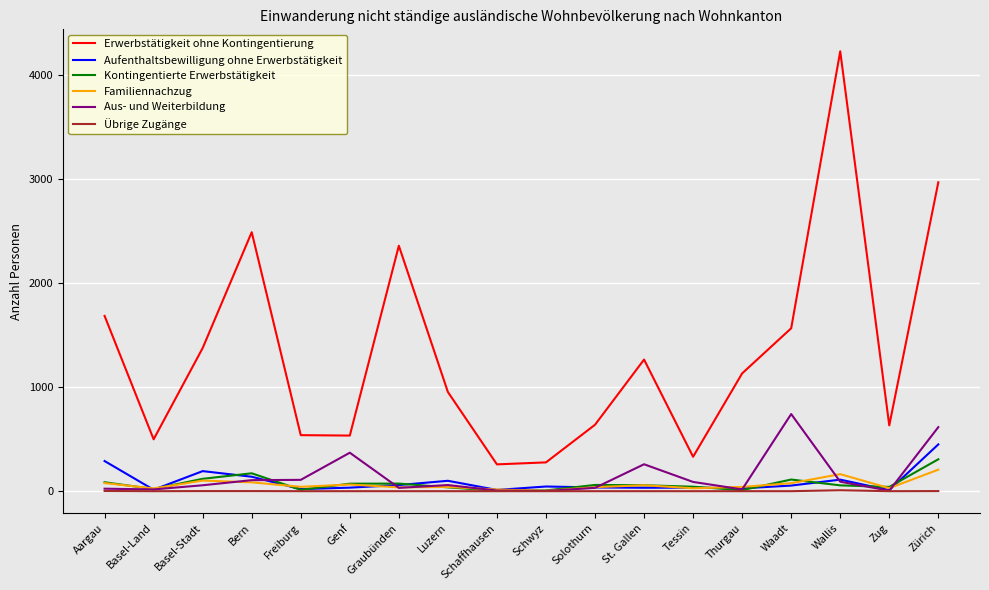

Does the chart display data point markers on the line(s)?

No